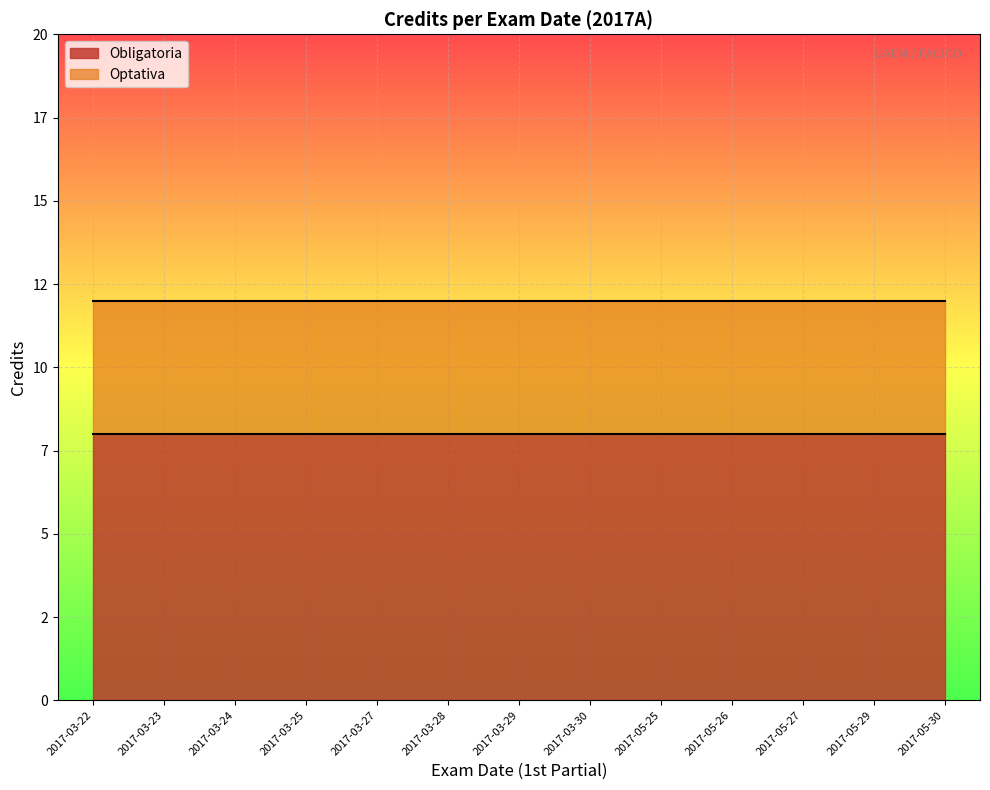

True or false: Optativa and Obligatoria intersect in this chart.

False